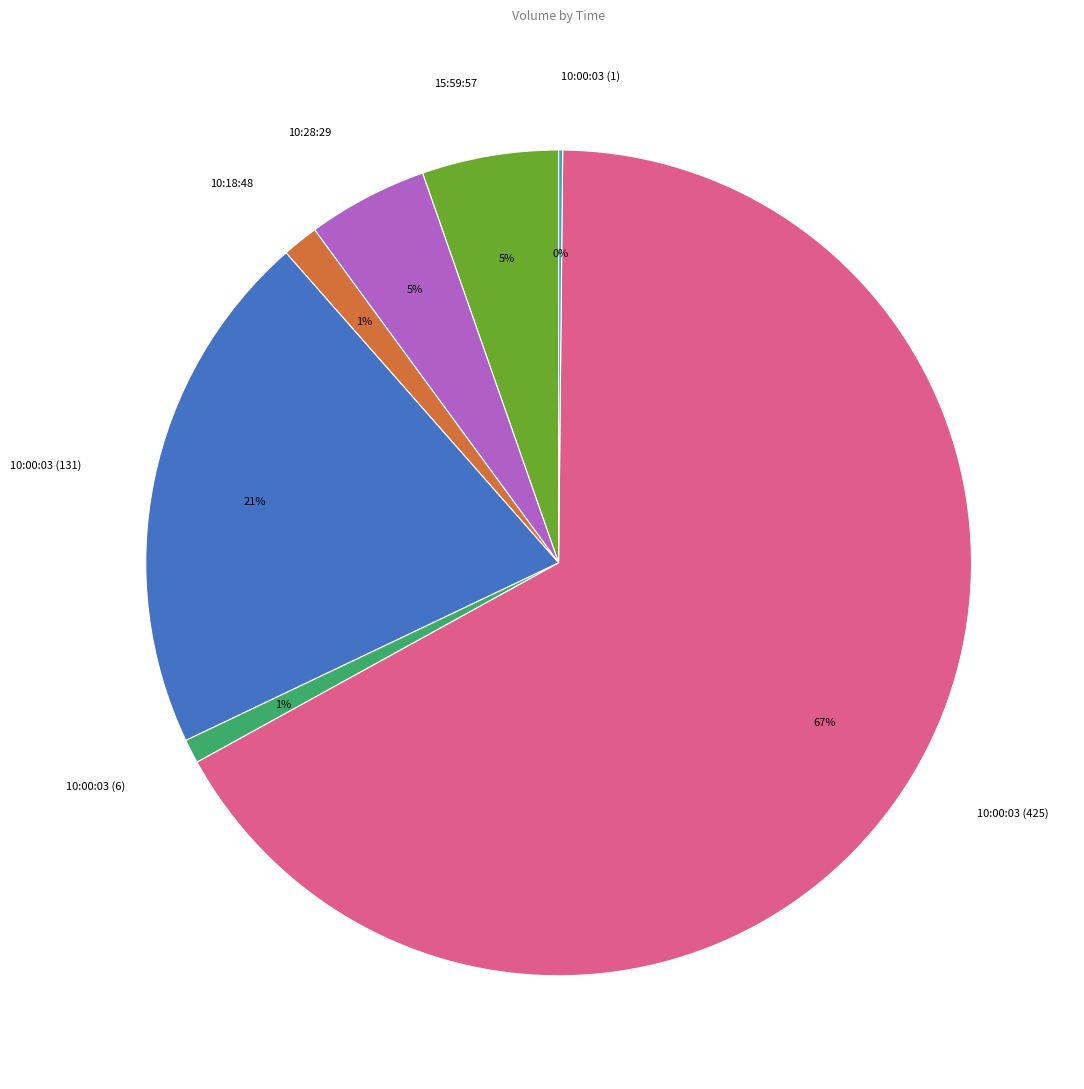

Does any single category account for the majority?

Yes